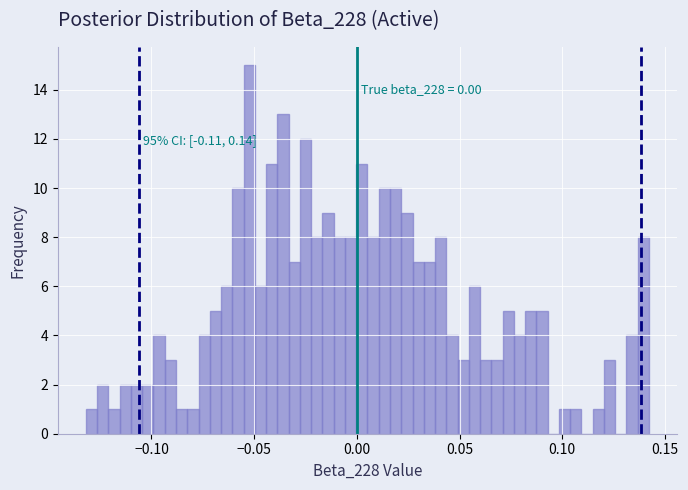

Read against the x-axis, roughly where is the centre of the tallest bar?

-0.050